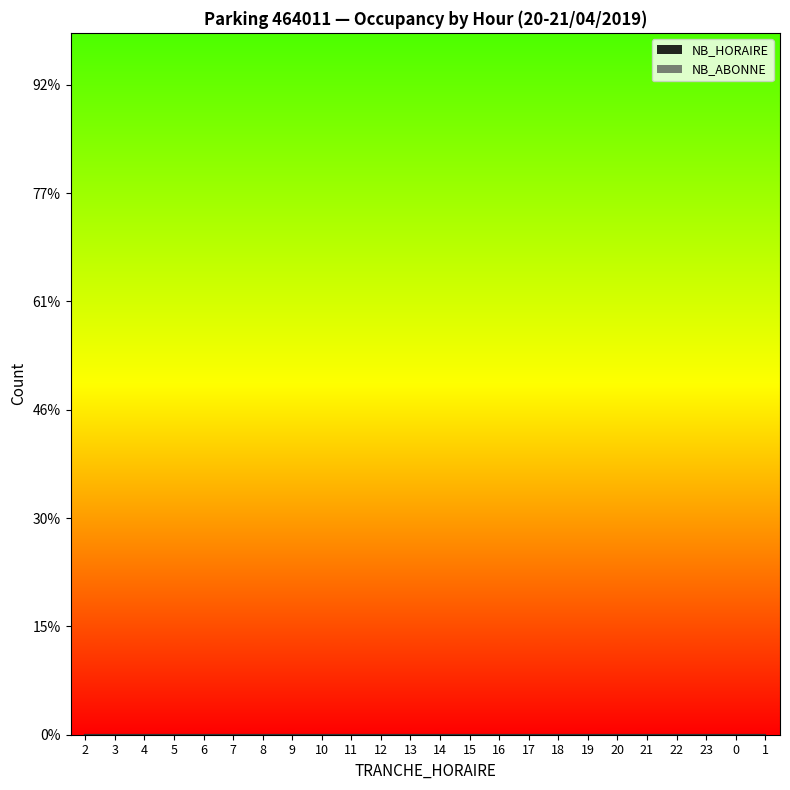

Rank the categories by NB_HORAIRE value from highest to lowest.

2, 3, 4, 5, 6, 7, 8, 9, 10, 11, 12, 13, 14, 15, 16, 17, 18, 19, 20, 21, 22, 23, 0, 1